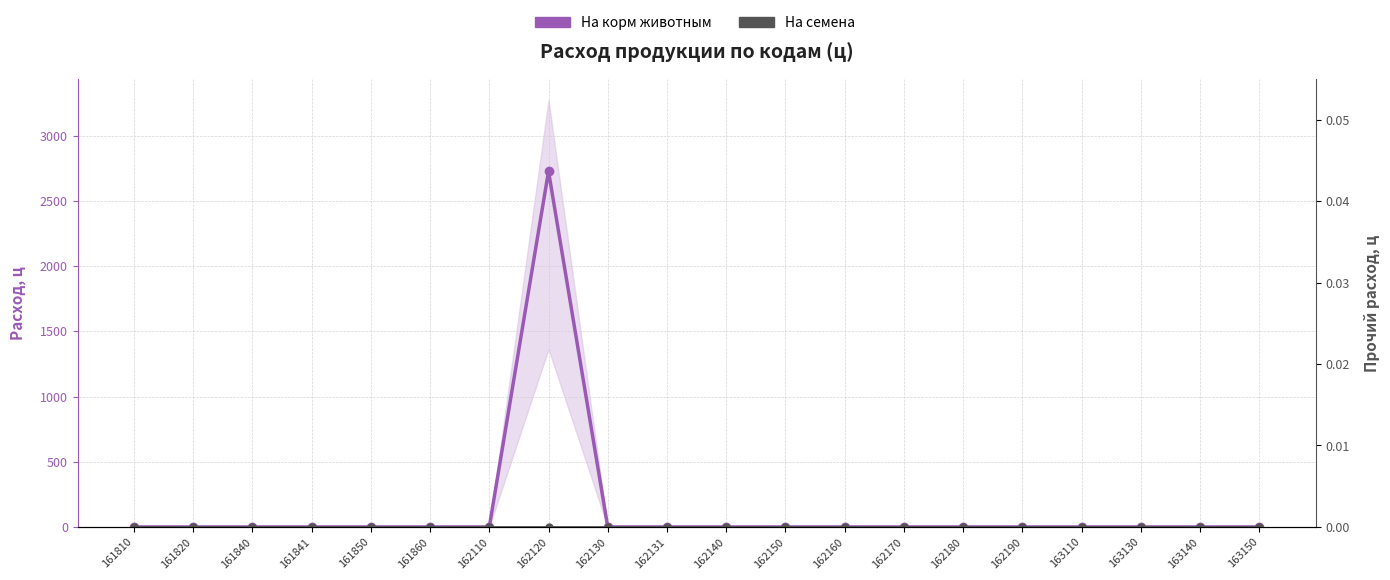

Is it true that На семена equals 0 at 162130?

True